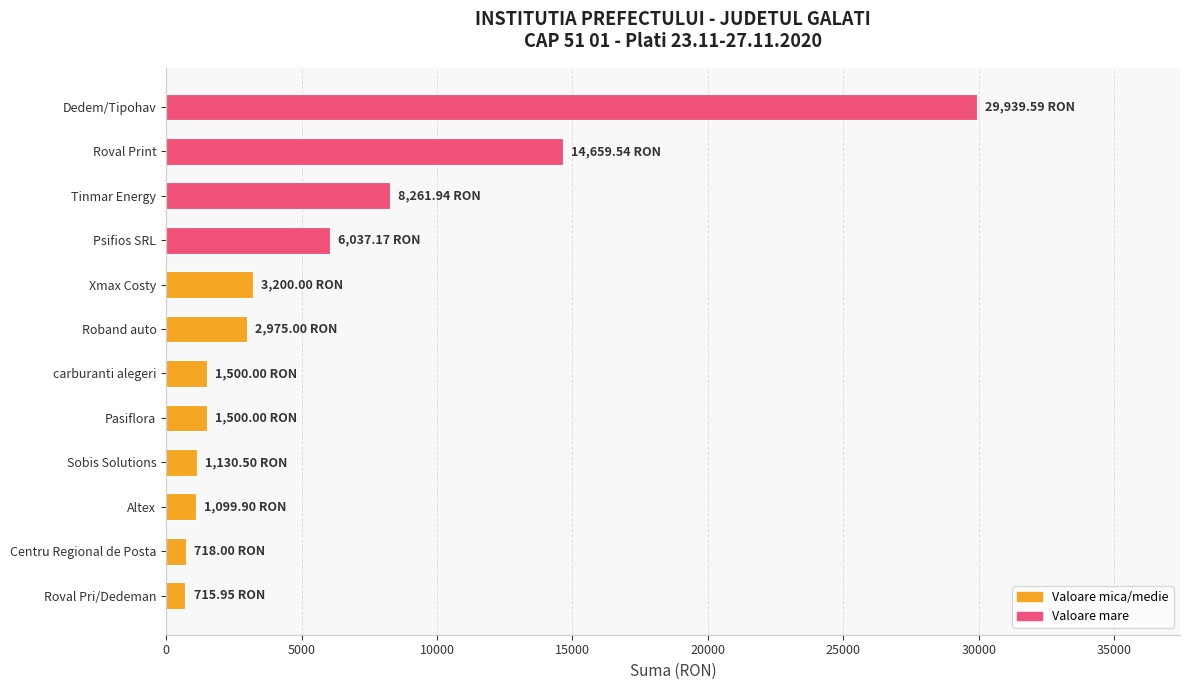

What is the sum of all values?

71737.6